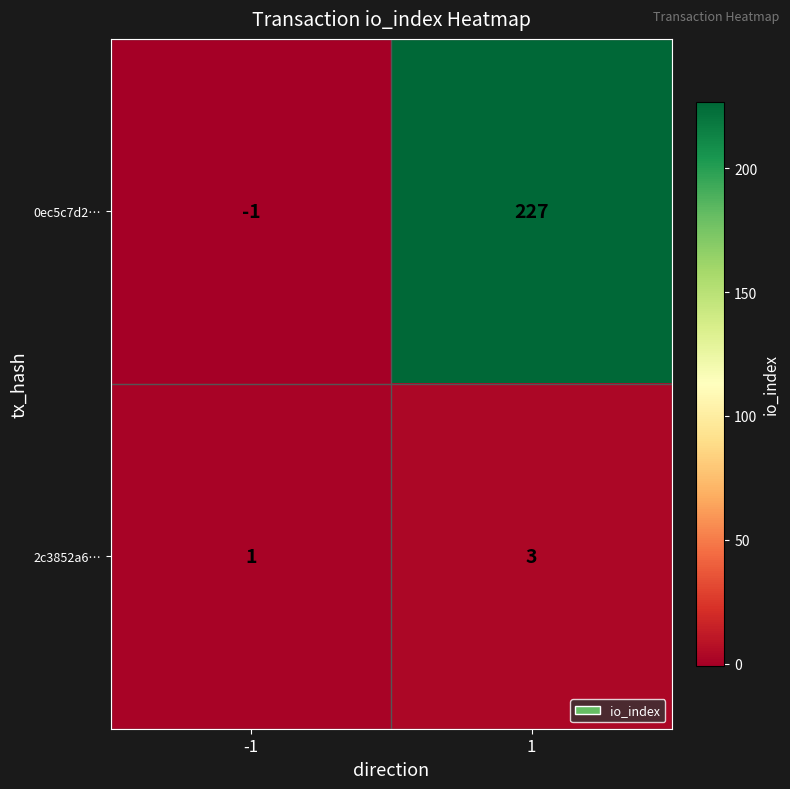

What is the total value across all series at 1?

230